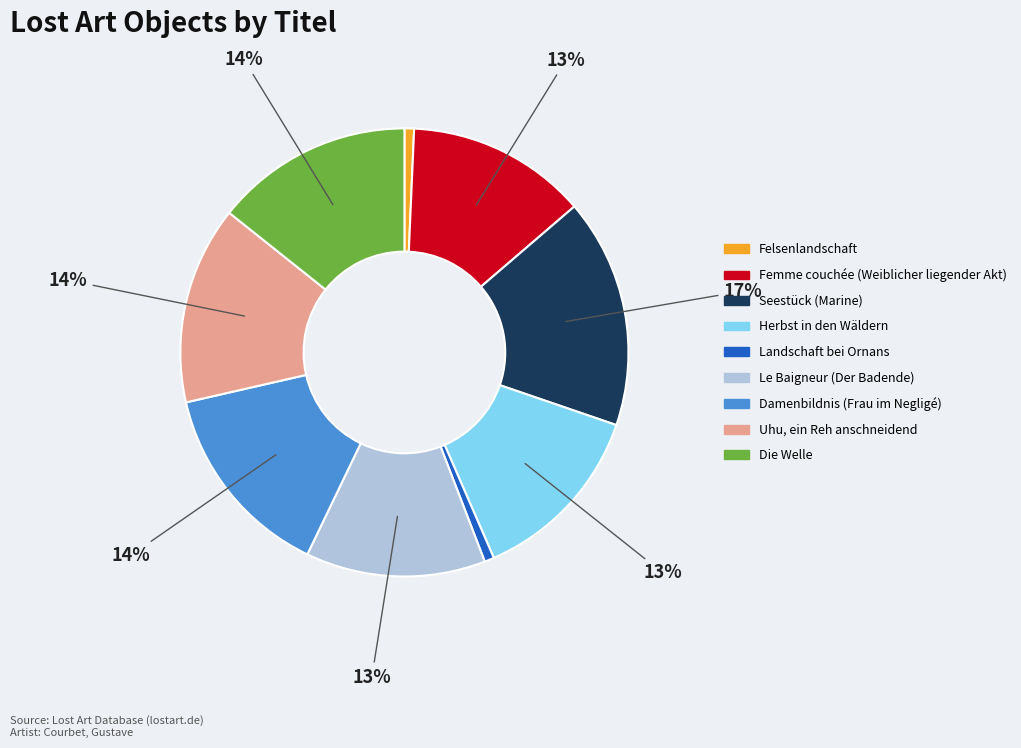

What is the ratio of the value at Felsenlandschaft to the value at Femme couchée (Weiblicher liegender Akt)?

0.1